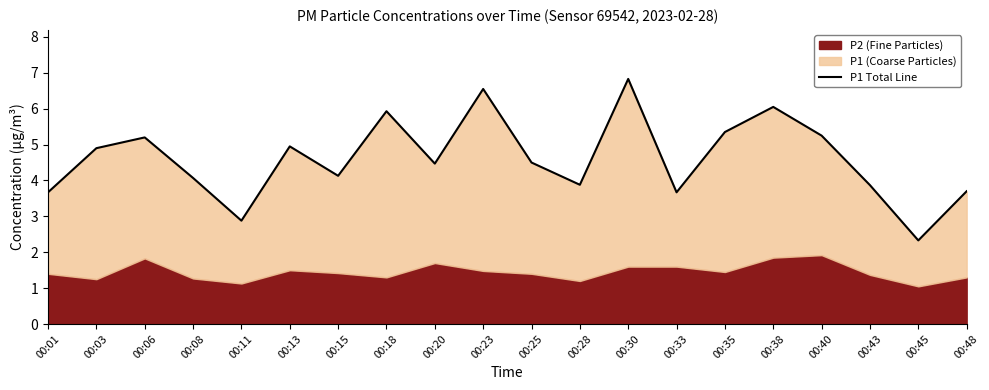

Rank the categories by value from lowest to highest.

00:45, 00:11, 00:01, 00:33, 00:48, 00:43, 00:28, 00:08, 00:15, 00:20, 00:25, 00:03, 00:13, 00:06, 00:40, 00:35, 00:18, 00:38, 00:23, 00:30